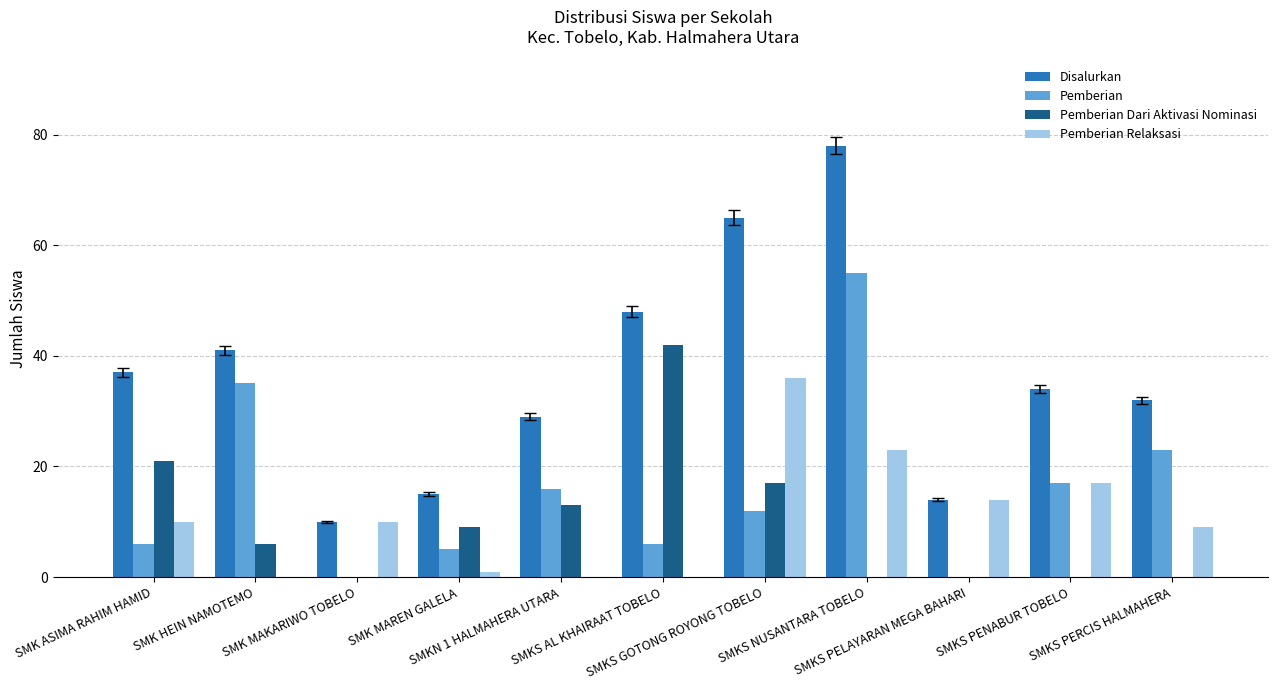

What is the greatest value displayed?

78